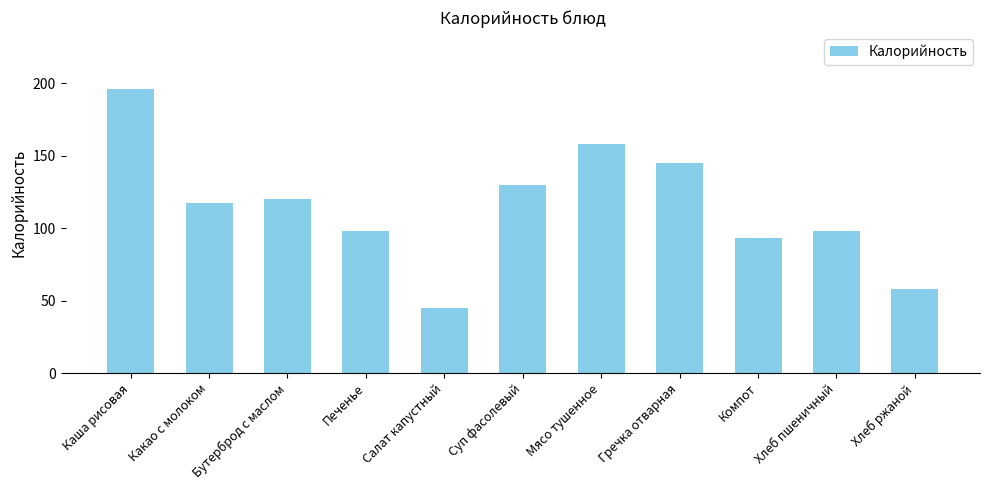

Which category has the lowest value across all series?

Салат капустный